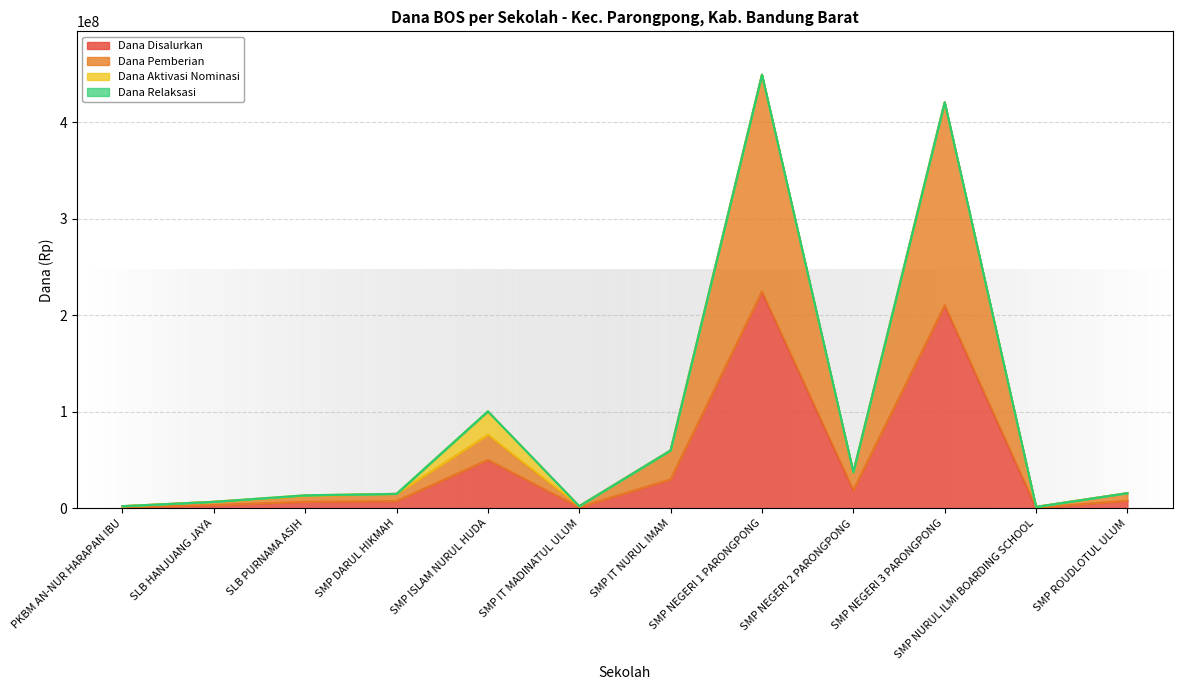

True or false: Dana Pemberian has a value of 89160274 at SMP NEGERI 3 PARONGPONG.

False